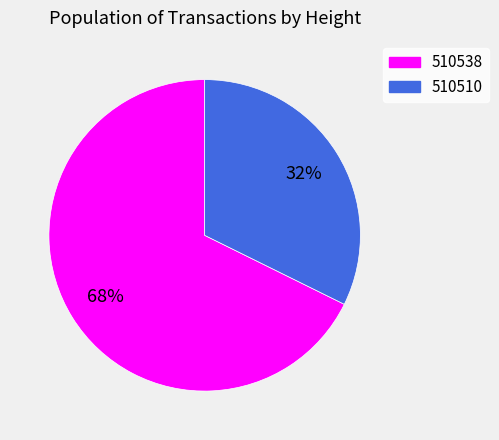

Which category has the smallest portion of the pie?

510510